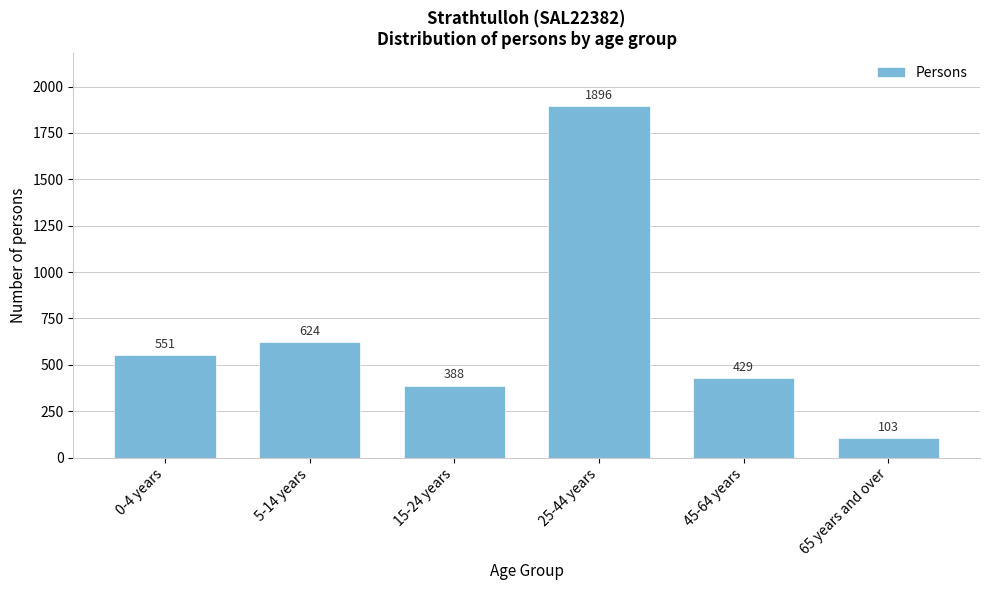

Reading right to left, transcribe all the data shown in this chart.

65 years and over=103	45-64 years=429	25-44 years=1896	15-24 years=388	5-14 years=624	0-4 years=551